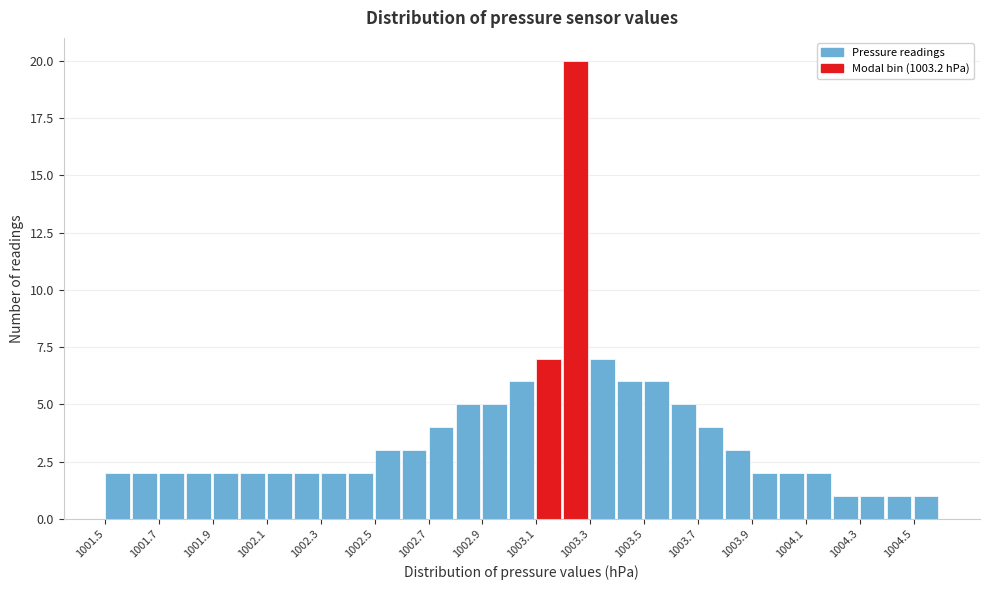

How tall is the bar that spans 1003.5 to 1003.6 on the x-axis? The values are not printed on the chart, so give them approximately, as read against the axis.

6